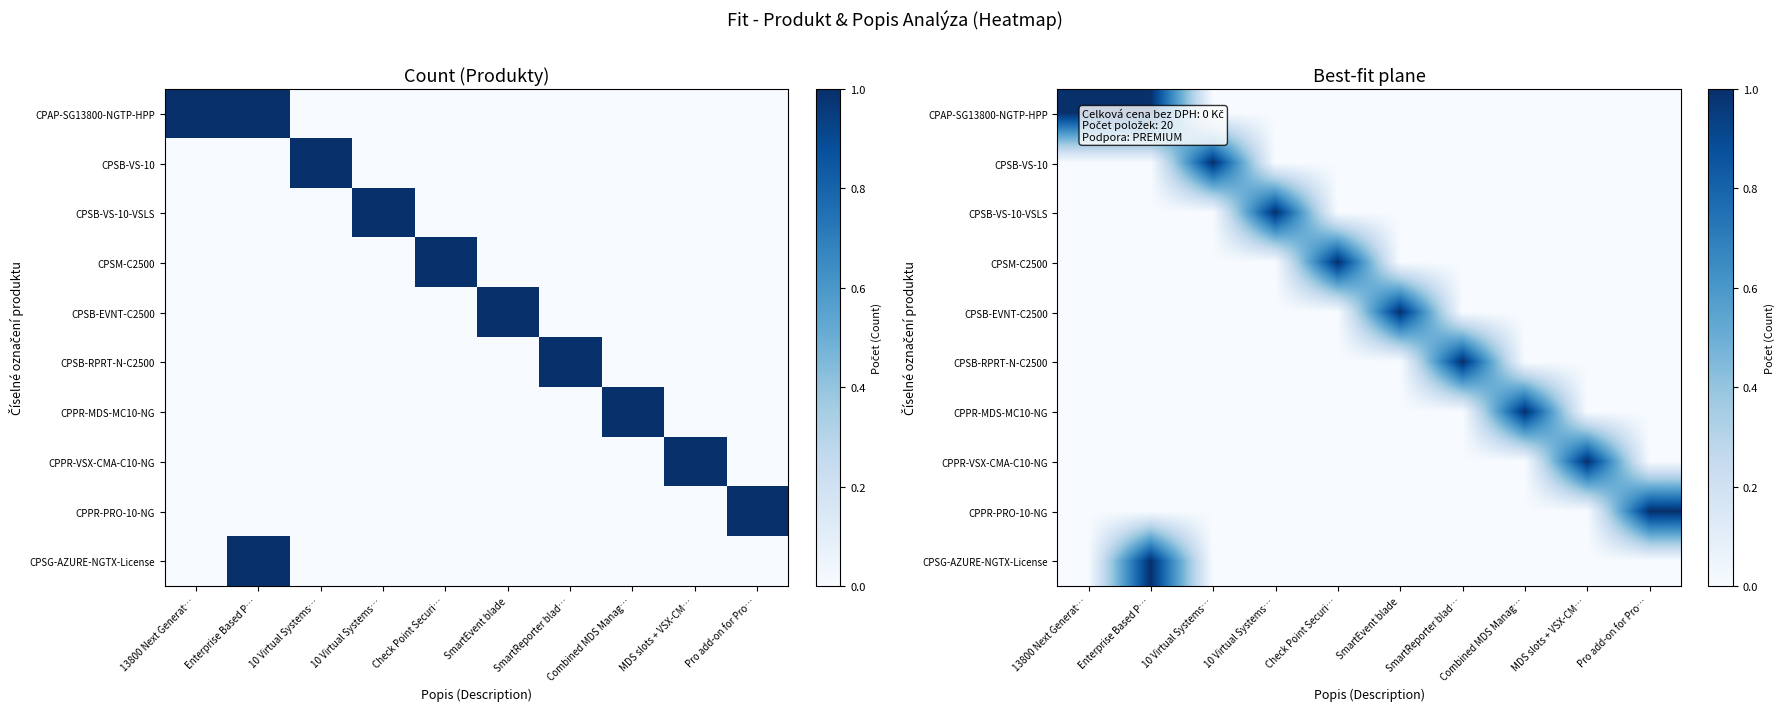

True or false: CPAP-SG13800-NGTP-HPP has a value of 0 at 10 Virtual Systems….

True